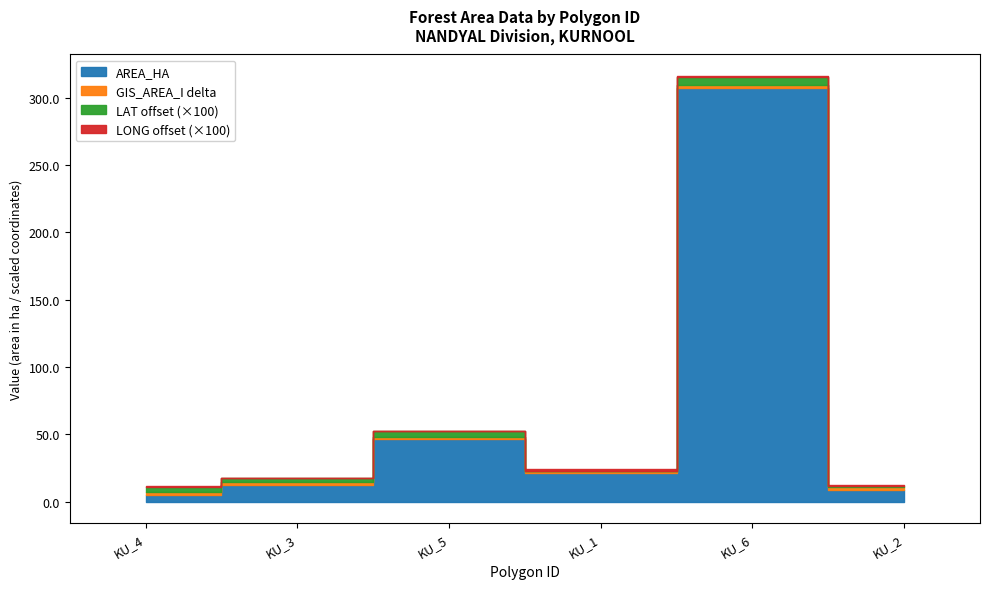

In GIS_AREA_I, how many points are higher than both neighbors (excluding endpoints)?

2